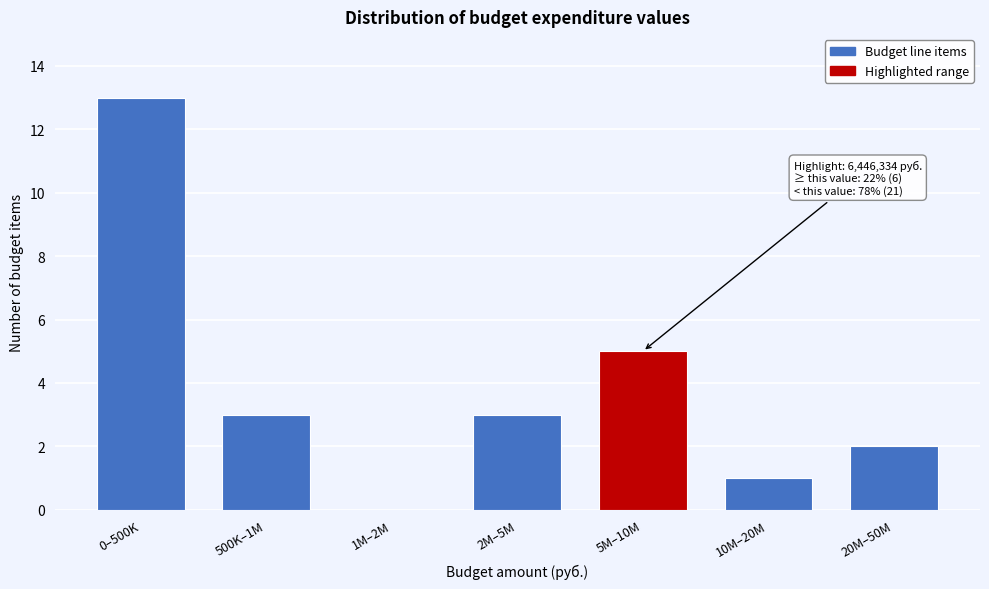

Reading right to left, transcribe all the data shown in this chart.

20M–50M=2	10M–20M=1	5M–10M=5	2M–5M=3	1M–2M=0	500K–1M=3	0–500K=13